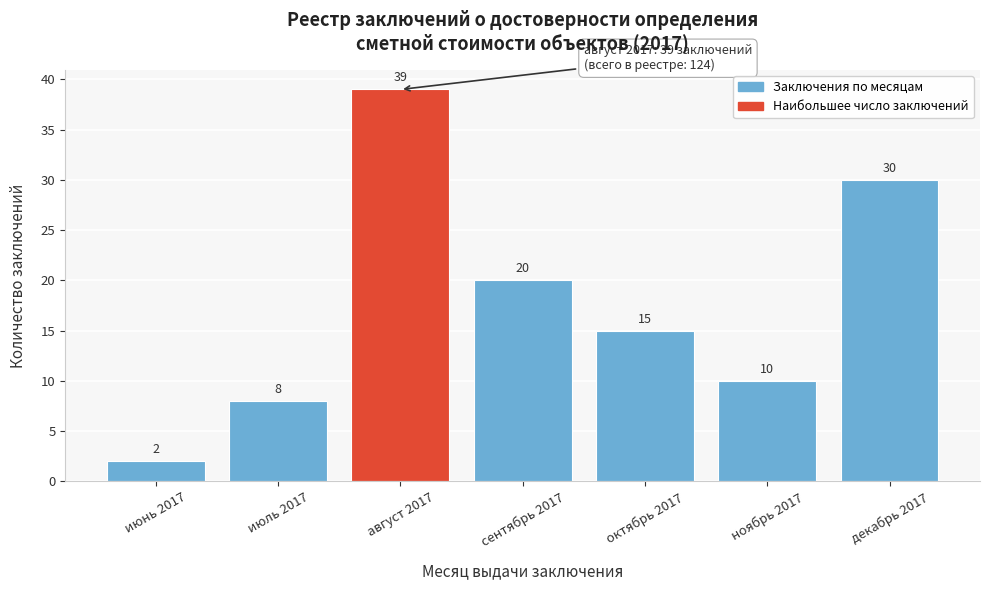

Reading left to right, extract all data points from this chart.

2	8	39	20	15	10	30